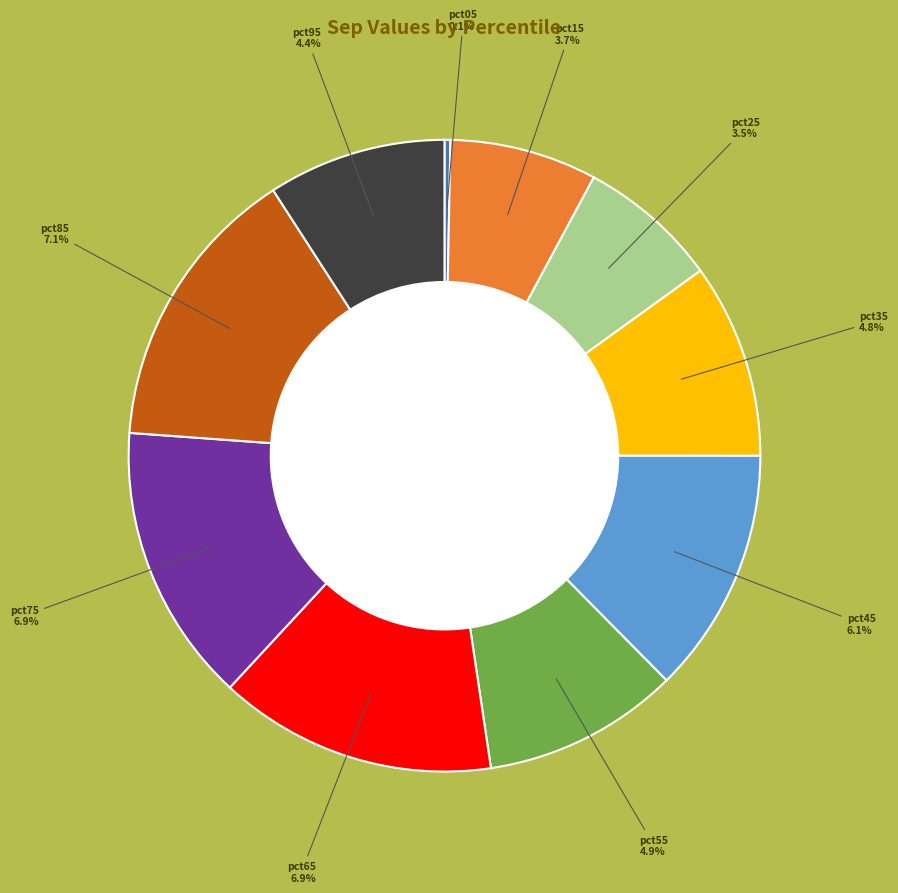

How many segments does this pie chart have?

10